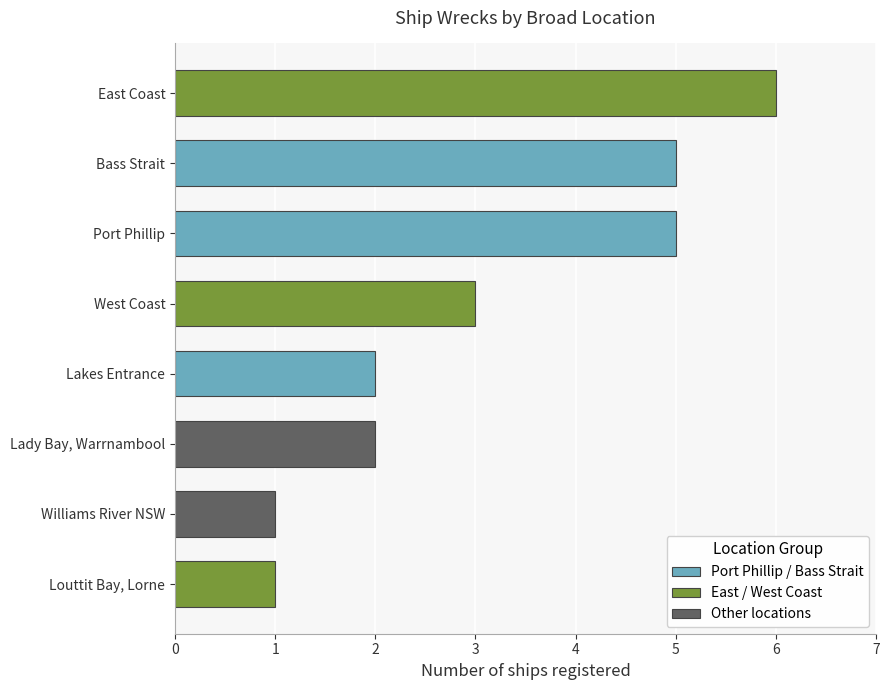

What is the maximum value shown in the chart?

6